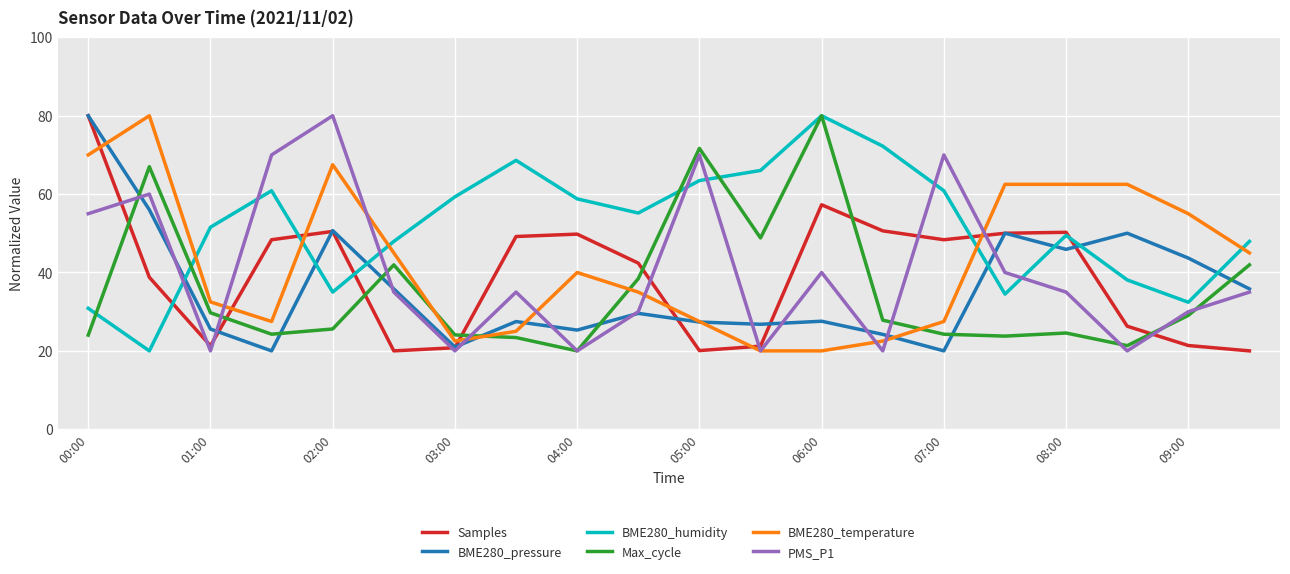

Which series has the largest total across all categories?

BME280_humidity